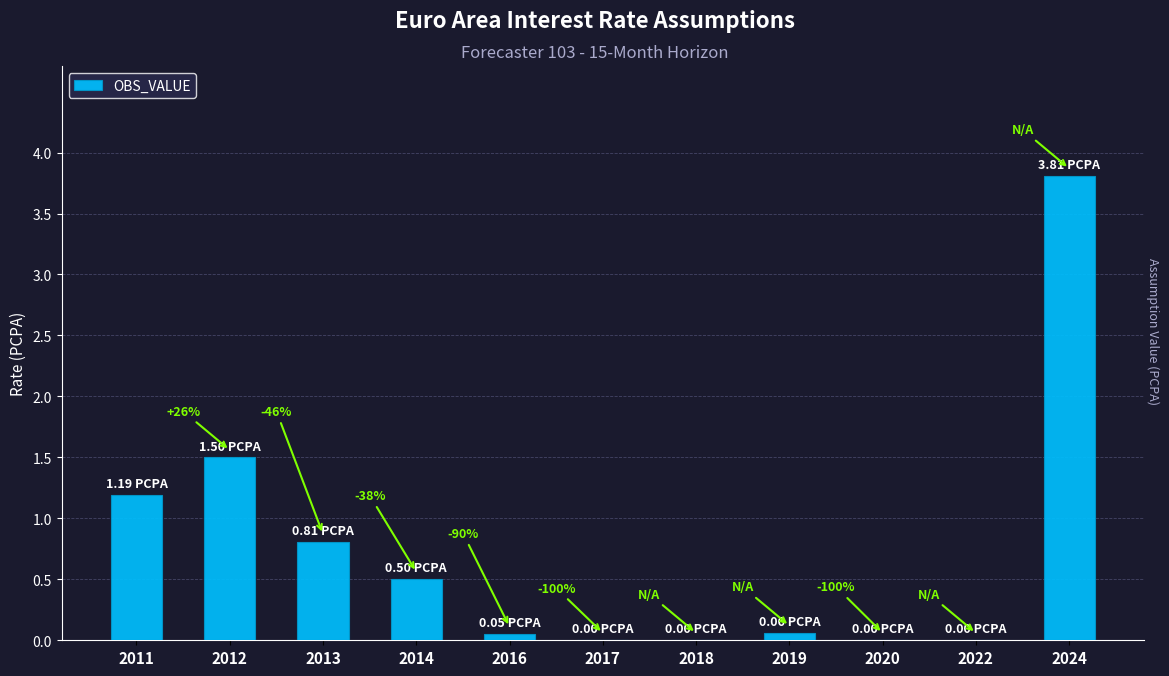

Are the bars grouped side by side (vs. stacked)?

No